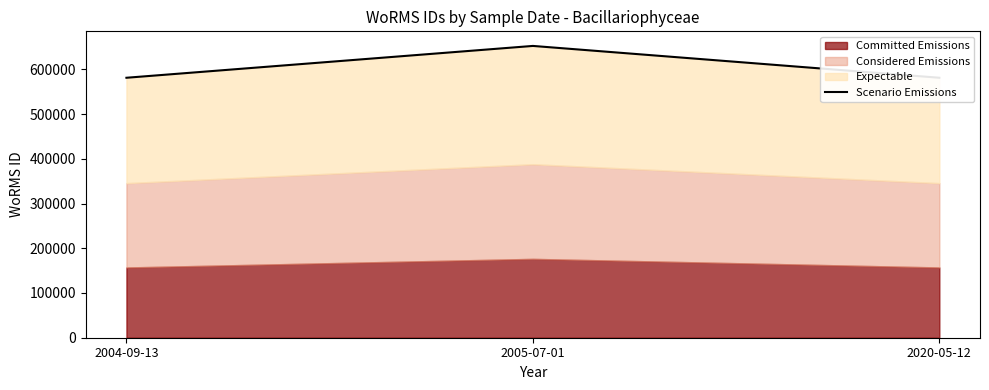

List the labels in order of value, largest first.

2005-07-01, 2004-09-13, 2020-05-12